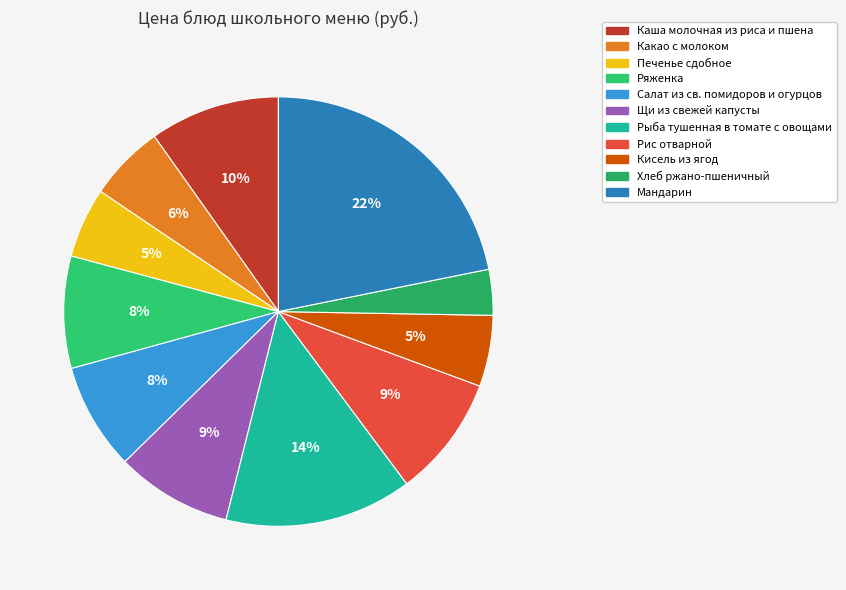

Which has a higher value, Какао с молоком or Ряженка?

Ряженка